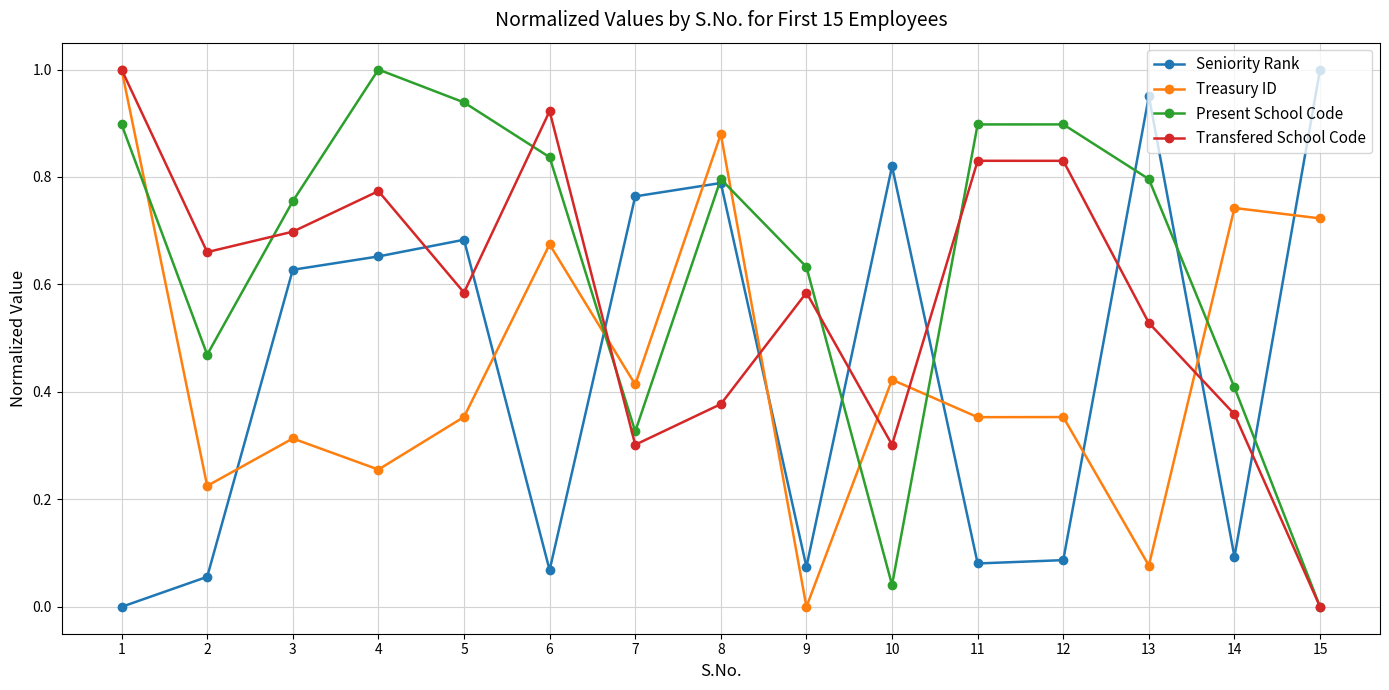

How many interior local peaks does the Seniority Rank series have?

4